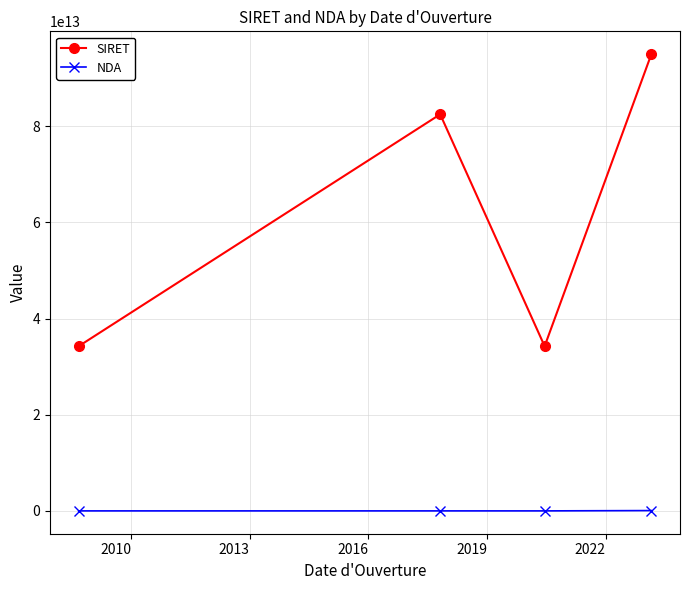

Which series has the widest spread of values?

SIRET